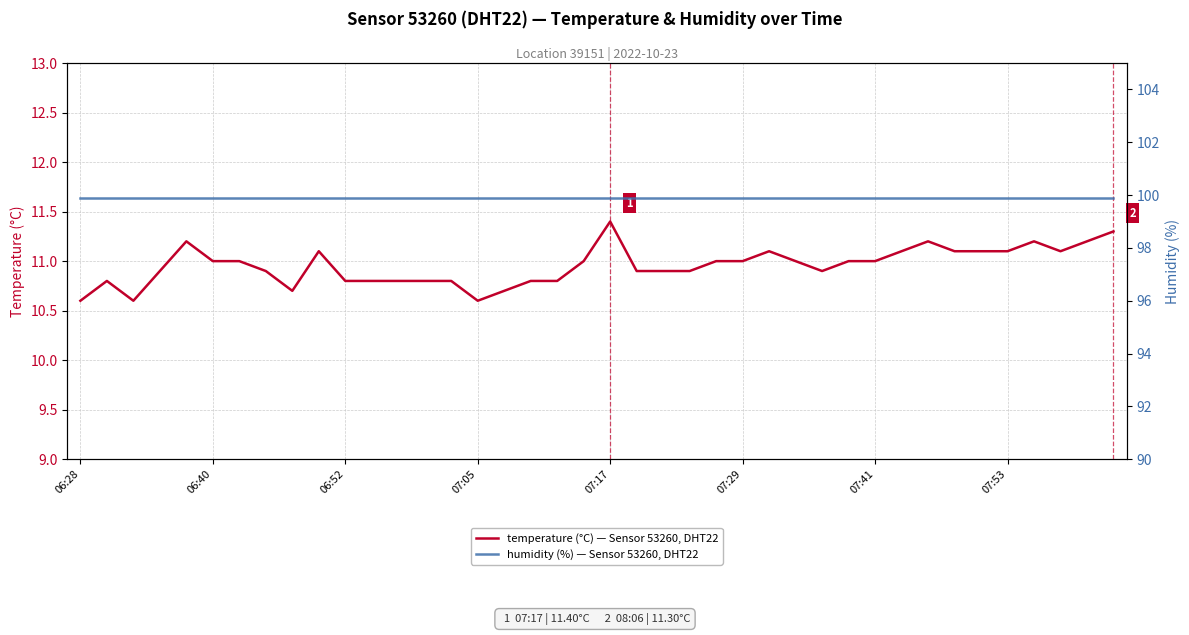

Rank the series by their maximum value, from highest to lowest.

humidity (%) — Sensor 53260, DHT22, temperature (°C) — Sensor 53260, DHT22